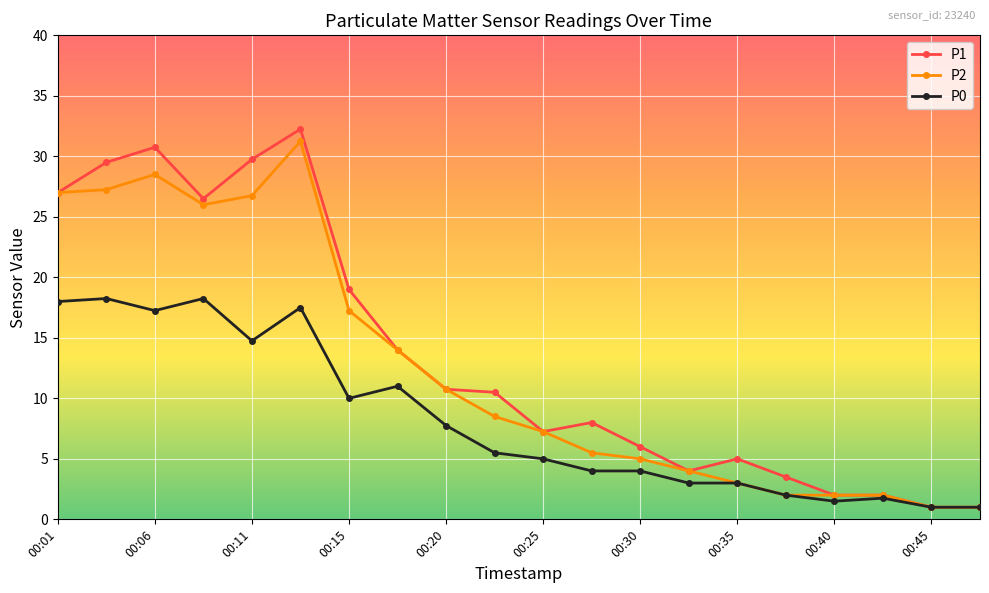

Which series has the largest range (max minus min)?

P1